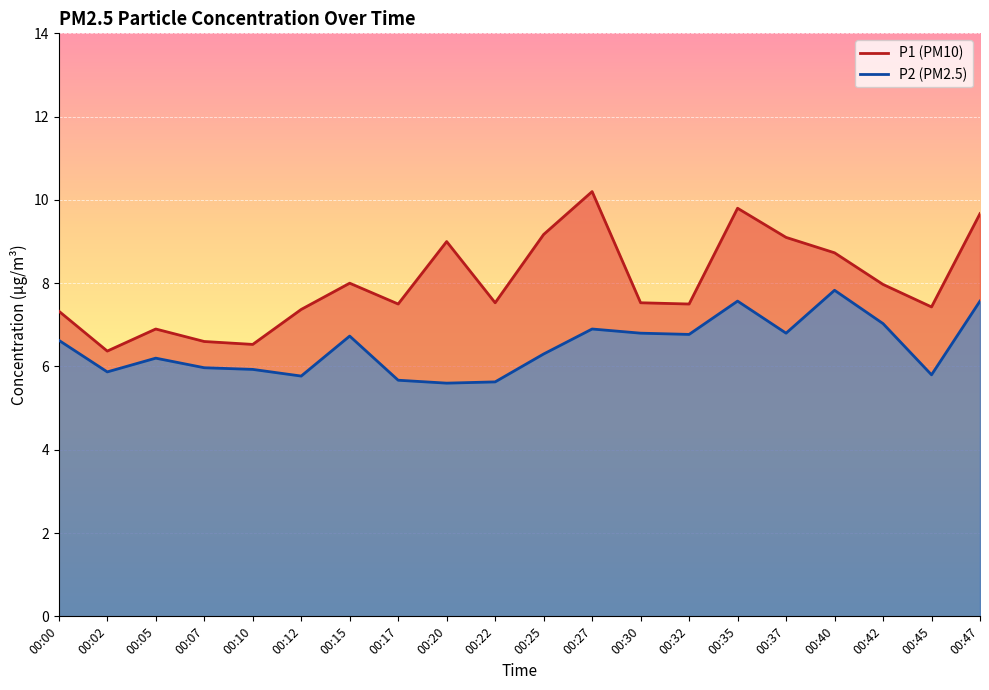

At which category does the chart reach its minimum across all series?

00:20